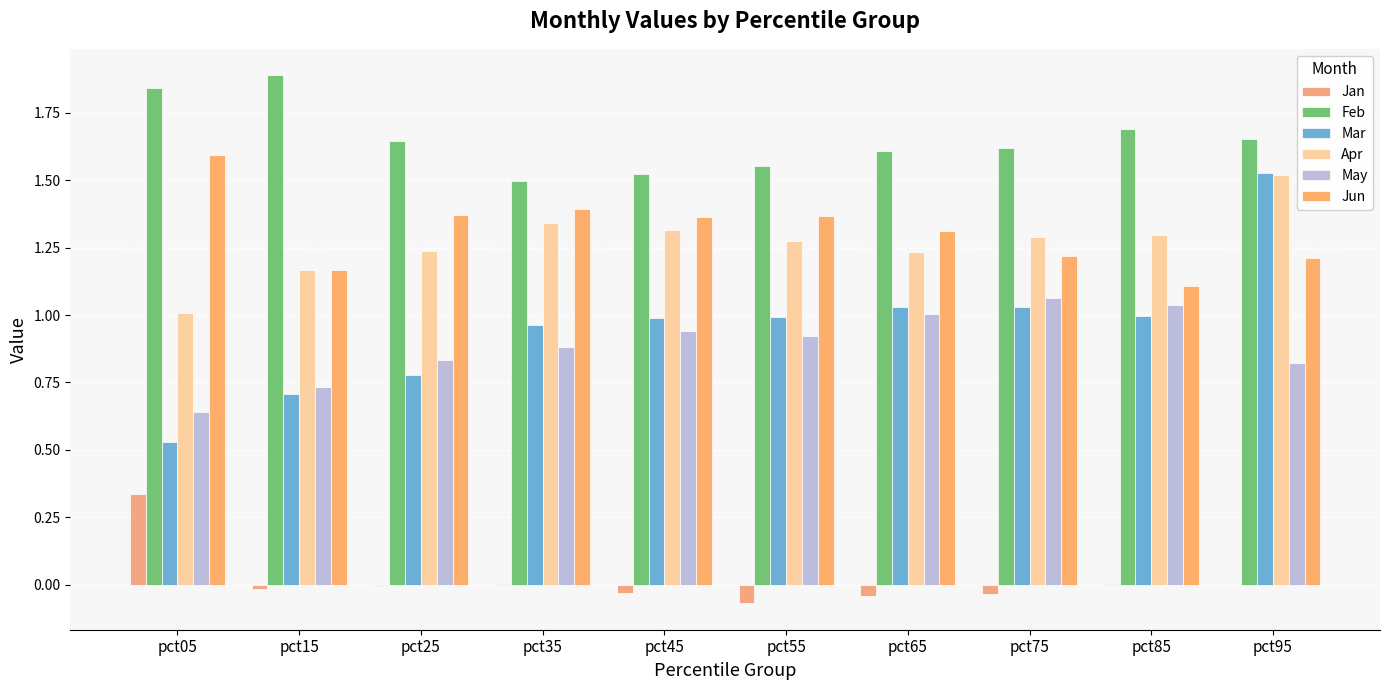

Are the bars grouped side by side (vs. stacked)?

Yes